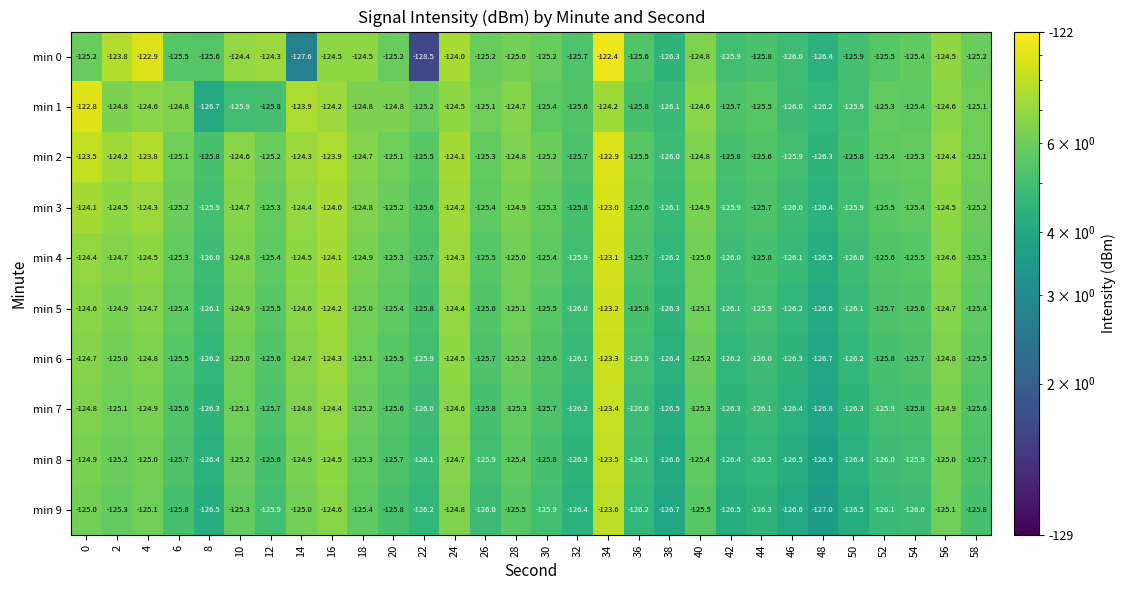

What is the greatest value displayed?

-122.4